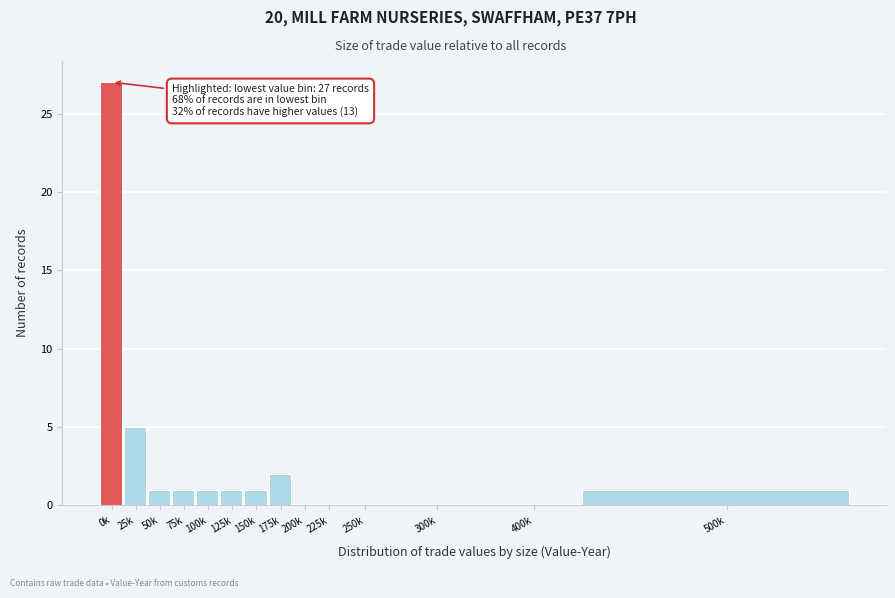

Reading right to left, what are all the values shown in this chart?

500k=1	400k=0	300k=0	250k=0	225k=0	200k=0	175k=2	150k=1	125k=1	100k=1	75k=1	50k=1	25k=5	0k=27